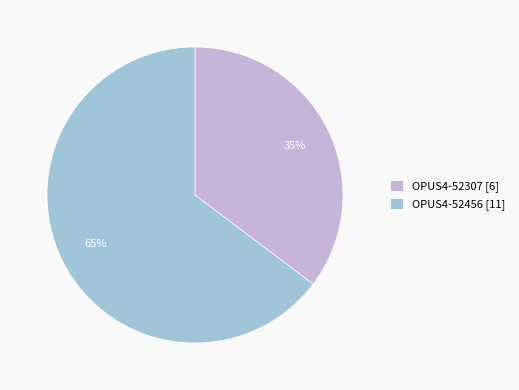

The OPUS4-52456 slice represents 65% of the pie. True or false?

True